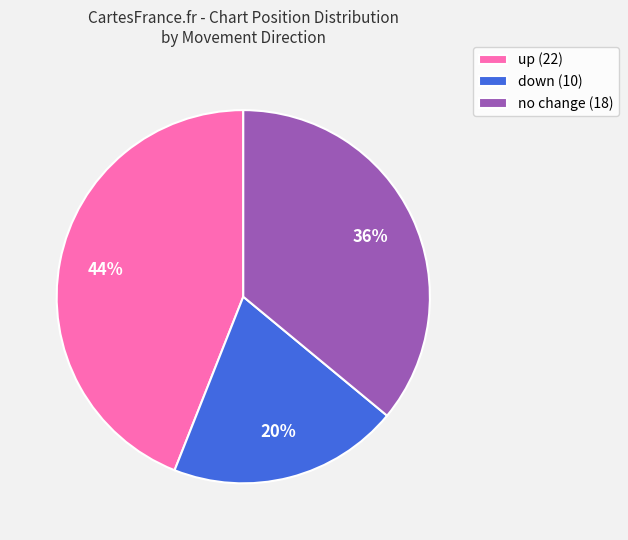

Between no change (18) and down (10), which is larger?

no change (18)